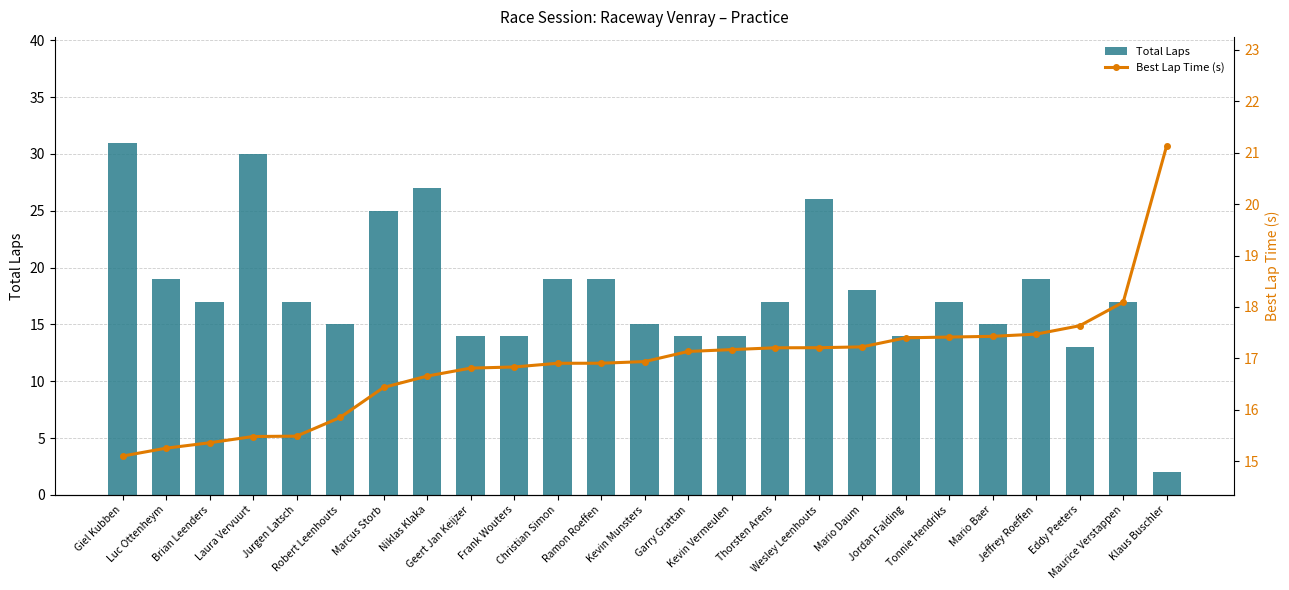

What is the difference between the Total Laps values at Kevin Munsters and Marcus Storb?

10